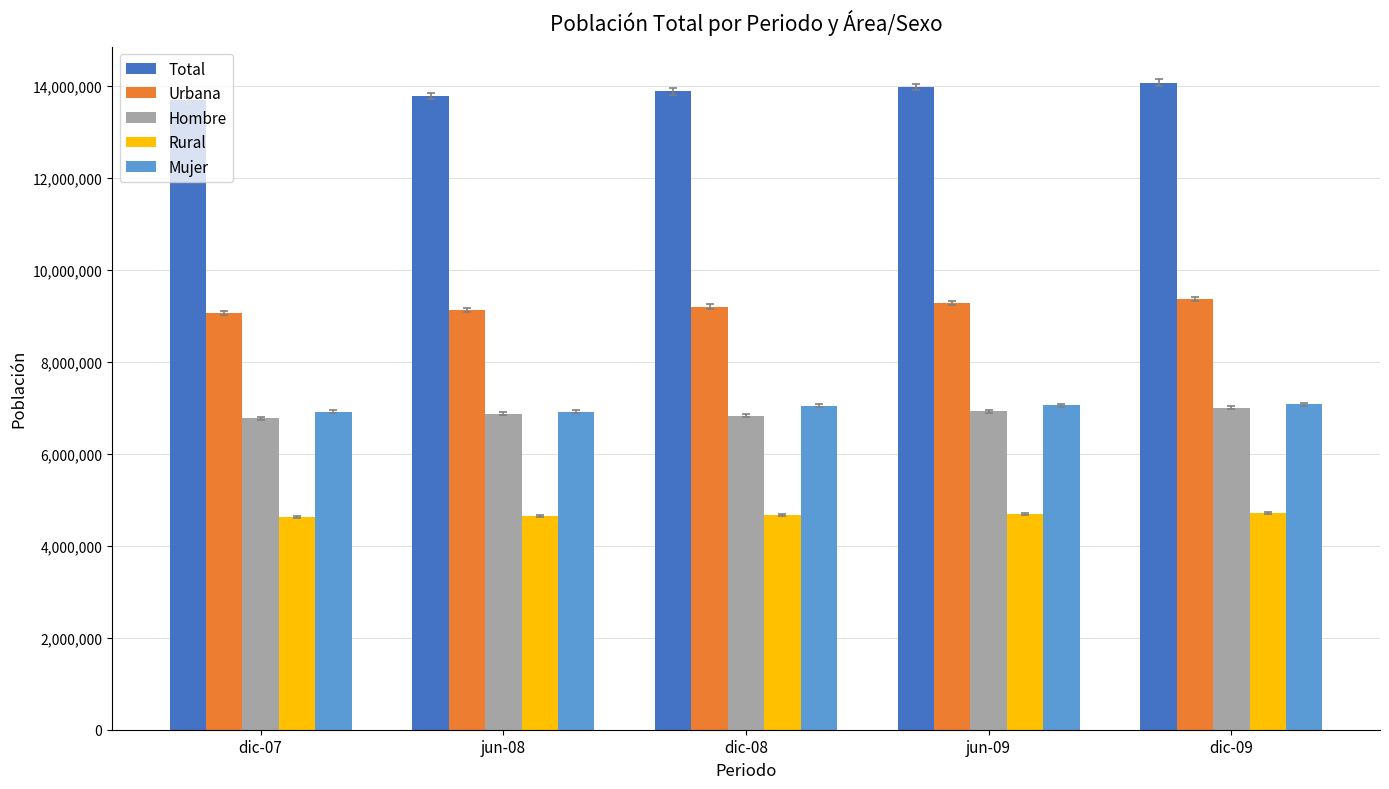

Does the chart contain any negative values?

No